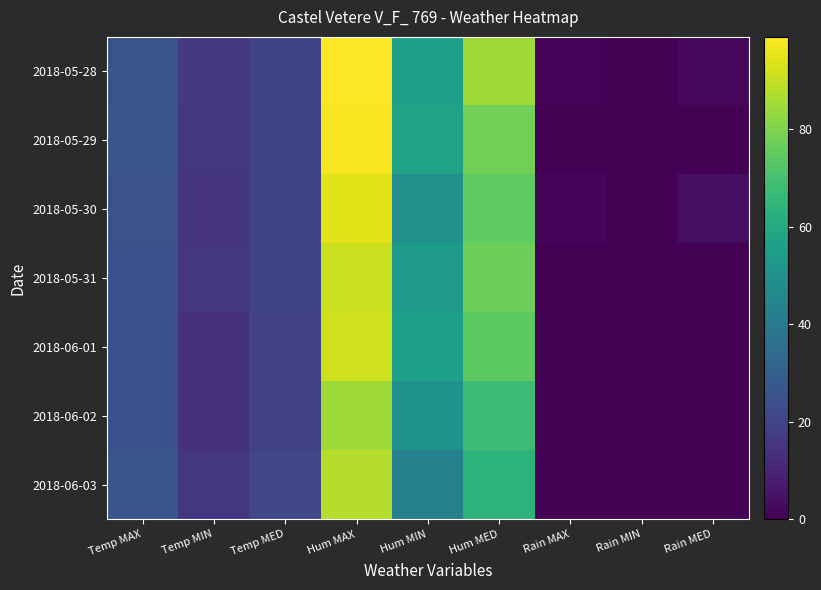

Reading left to right, what are all the values shown in this chart?

2018-05-28: Temp MAX=25.7	Temp MIN=16.4	Temp MED=19.9	Hum MAX=99.0	Hum MIN=56.0	Hum MED=85.0	Rain MAX=1.0	Rain MIN=0.0	Rain MED=2.2
2018-05-29: Temp MAX=26.0	Temp MIN=15.8	Temp MED=20.4	Hum MAX=98.0	Hum MIN=58.0	Hum MED=78.0	Rain MAX=0.0	Rain MIN=0.0	Rain MED=0.0
2018-05-30: Temp MAX=25.3	Temp MIN=15.0	Temp MED=20.0	Hum MAX=95.0	Hum MIN=50.0	Hum MED=75.0	Rain MAX=1.4	Rain MIN=0.0	Rain MED=3.6
2018-05-31: Temp MAX=25.0	Temp MIN=15.7	Temp MED=19.8	Hum MAX=91.0	Hum MIN=54.0	Hum MED=77.0	Rain MAX=0.0	Rain MIN=0.0	Rain MED=0.0
2018-06-01: Temp MAX=24.8	Temp MIN=14.3	Temp MED=19.2	Hum MAX=92.0	Hum MIN=56.0	Hum MED=74.0	Rain MAX=0.0	Rain MIN=0.0	Rain MED=0.0
2018-06-02: Temp MAX=24.9	Temp MIN=14.0	Temp MED=19.5	Hum MAX=85.0	Hum MIN=51.0	Hum MED=68.0	Rain MAX=0.0	Rain MIN=0.0	Rain MED=0.0
2018-06-03: Temp MAX=26.4	Temp MIN=15.6	Temp MED=21.2	Hum MAX=88.0	Hum MIN=43.0	Hum MED=64.0	Rain MAX=0.0	Rain MIN=0.0	Rain MED=0.0